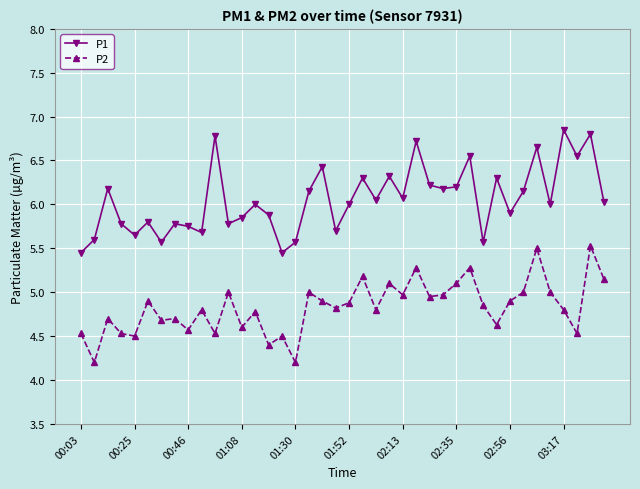

True or false: P1 has more than 0 points higher than both neighbors.

True